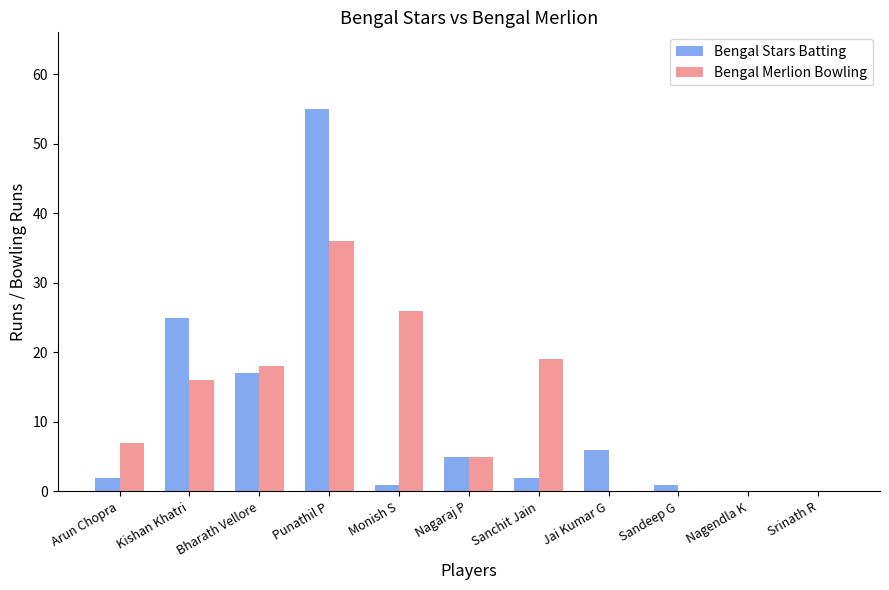

What is the total value across all series at Bharath Vellore?

35